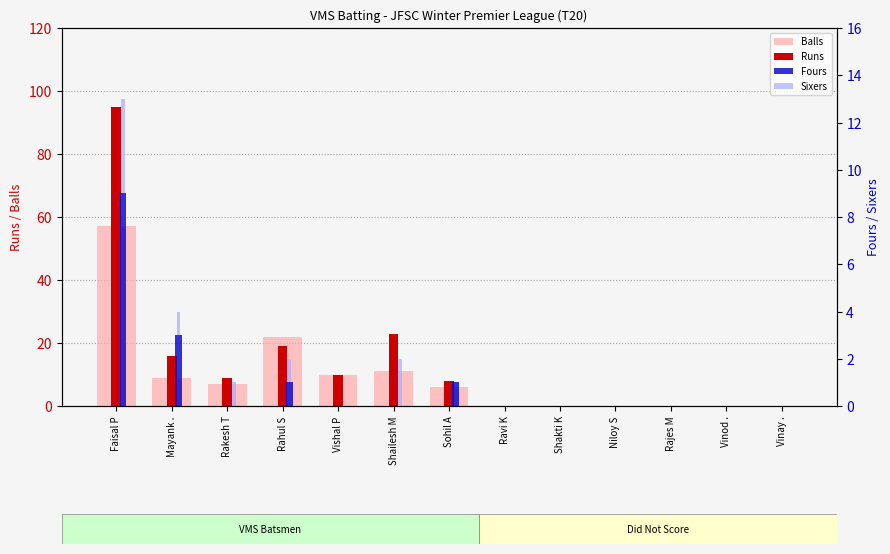

At Rakesh T, list the series in order from largest to smallest.

Runs, Balls, Sixers, Fours